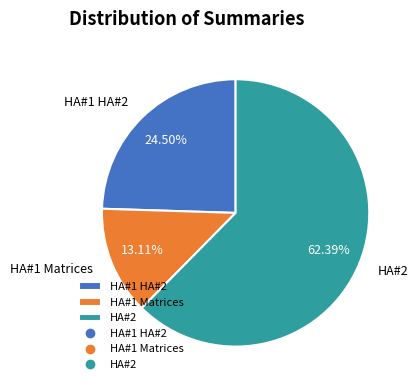

Rank the categories by value from highest to lowest.

HA#2, HA#1 HA#2, HA#1 Matrices